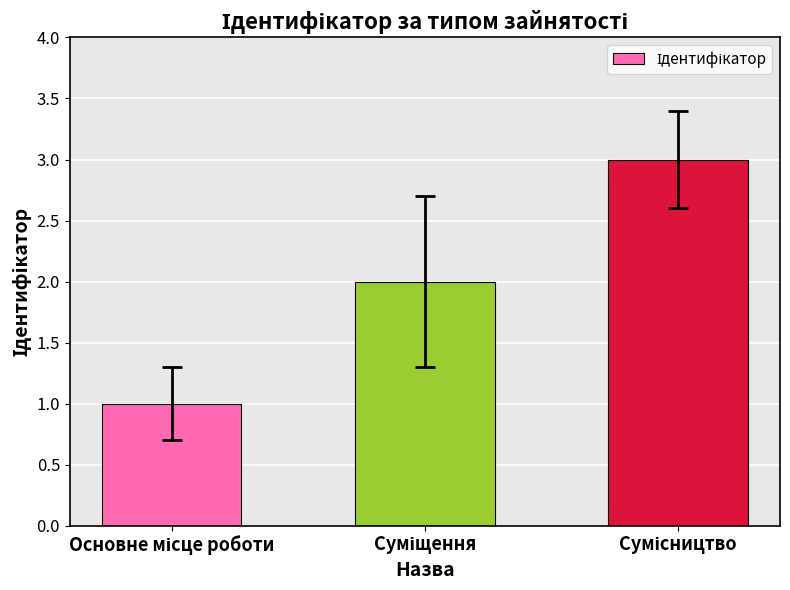

What is the maximum value shown in the chart?

3